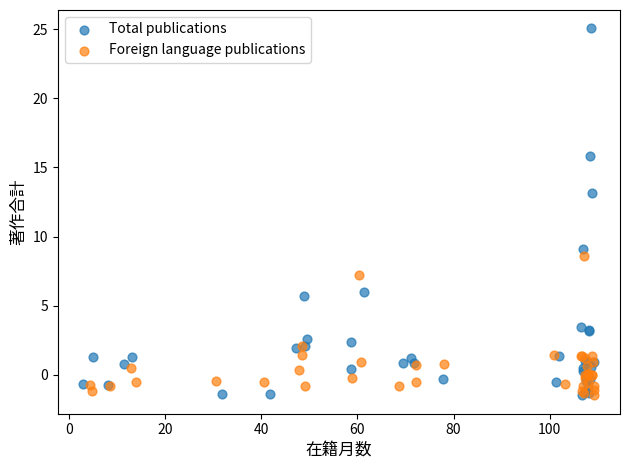

Which series has the largest Y range (max minus min)?

Total publications